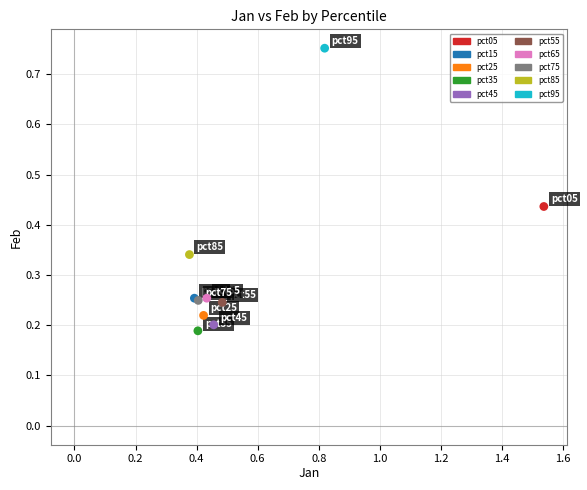

What are all the series names shown in the legend?

pct05, pct15, pct25, pct35, pct45, pct55, pct65, pct75, pct85, pct95